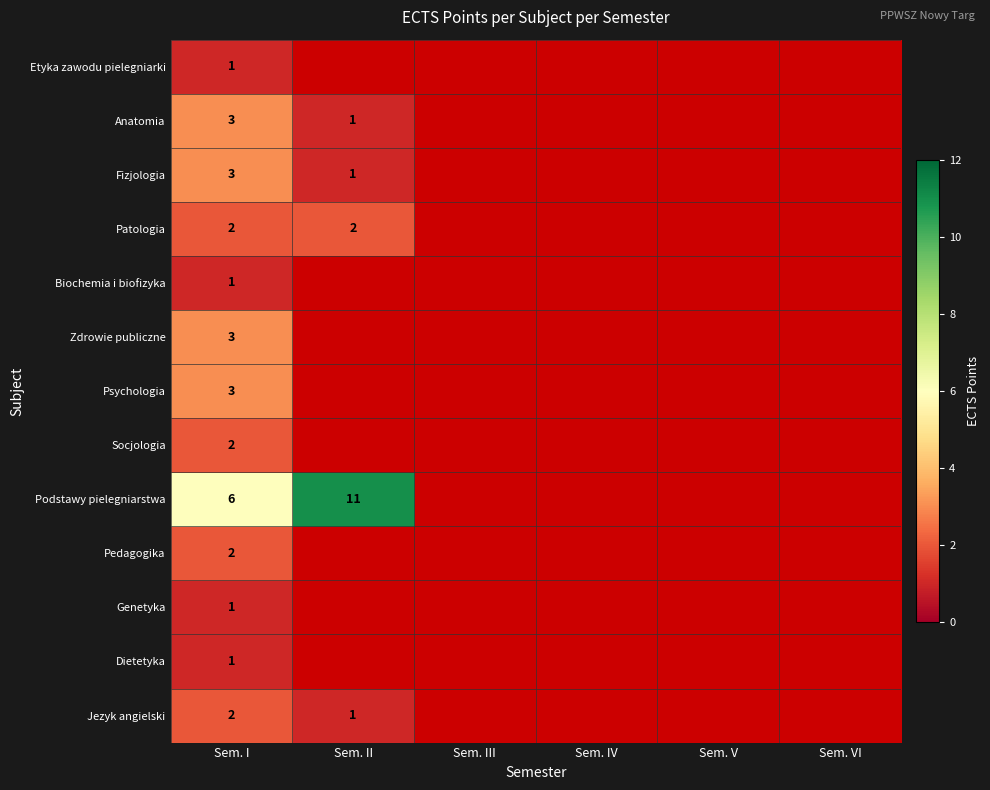

How many categories are shown in the chart?

6